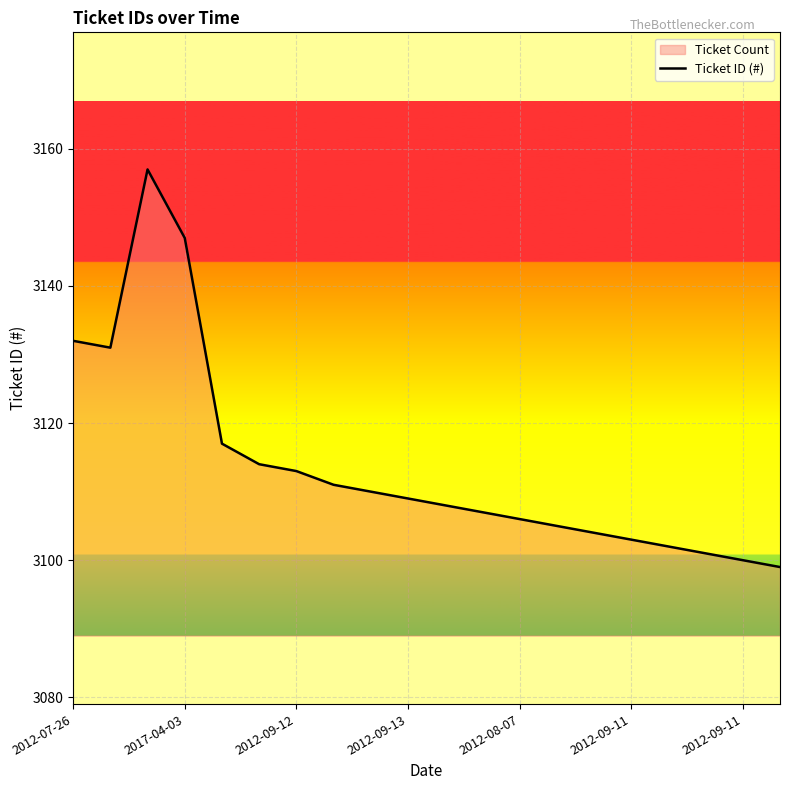

How many points are higher than both their immediate neighbors (excluding endpoints)?

1